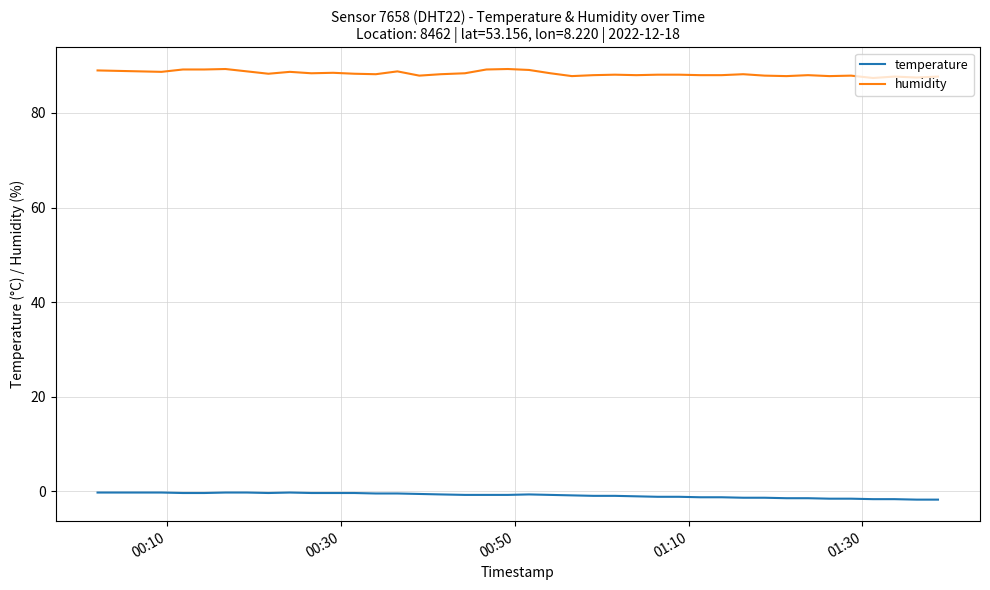

Rank the series by their average value, from lowest to highest.

temperature, humidity